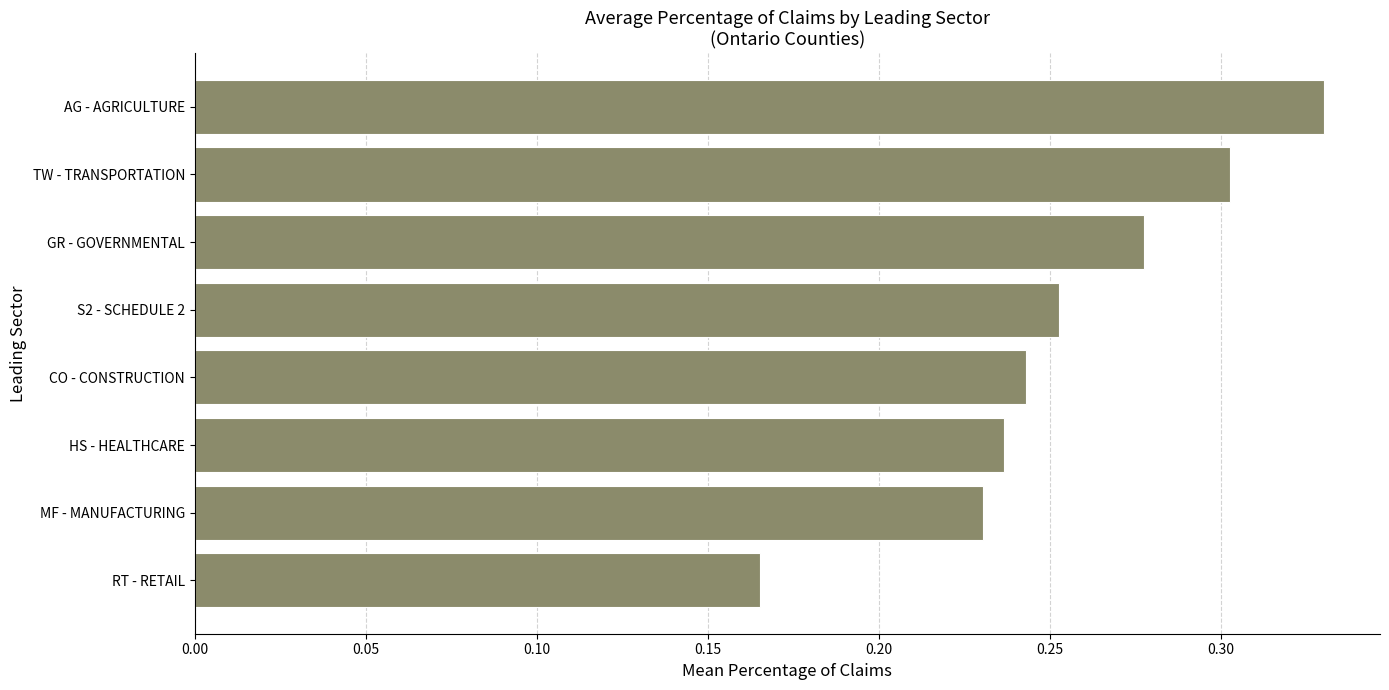

True or false: the data shows 0.1 at MF - MANUFACTURING.

False